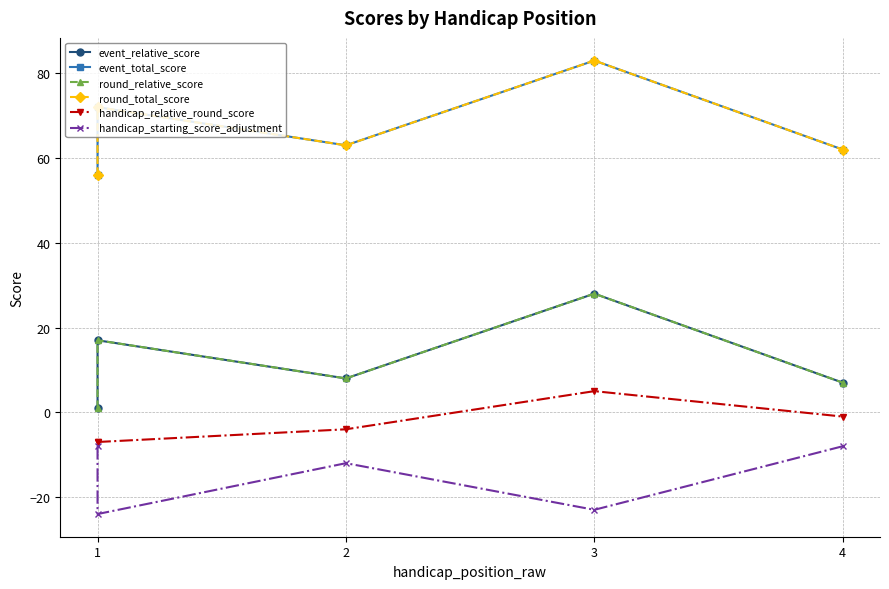

How many categories are shown in the chart?

5